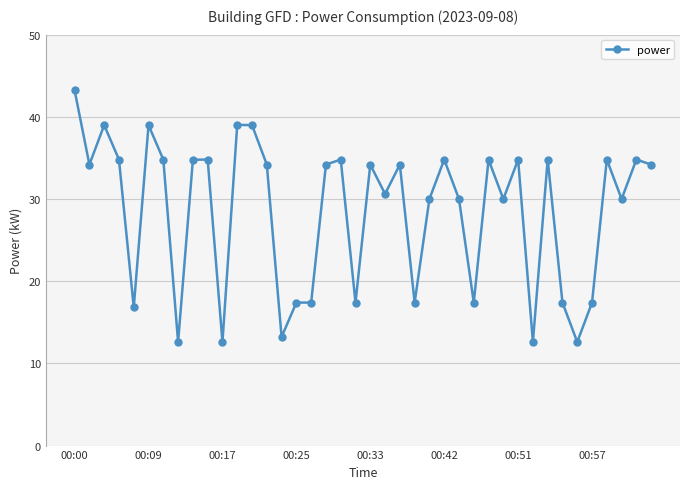

True or false: the data has more than 1 interior local peaks.

True